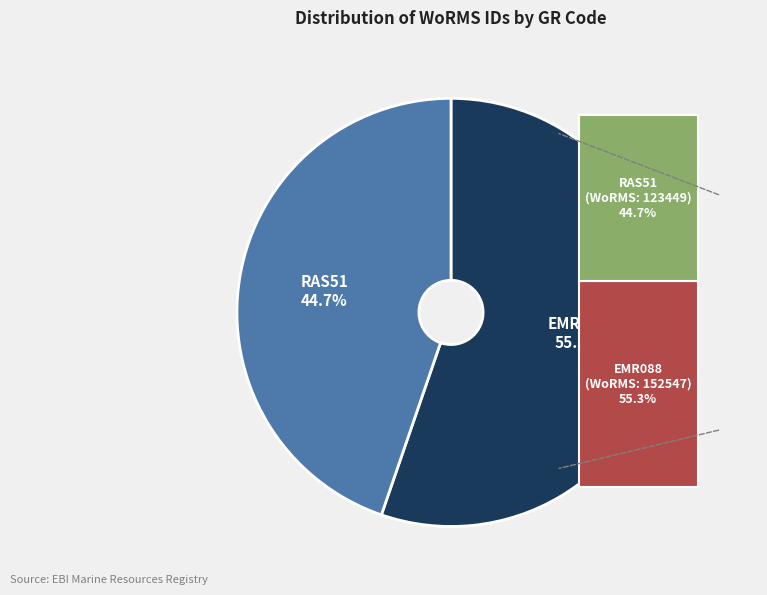

Is there a majority slice in this chart?

Yes